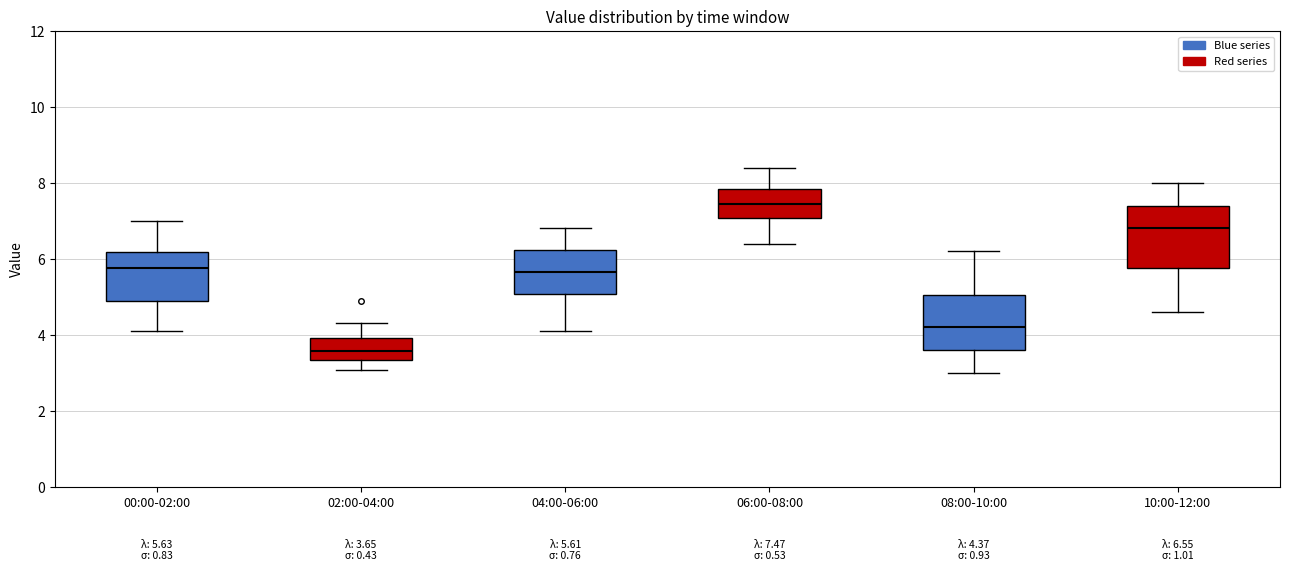

Comparing the boxes themselves (not the whiskers), which one is the tallest?

10:00-12:00